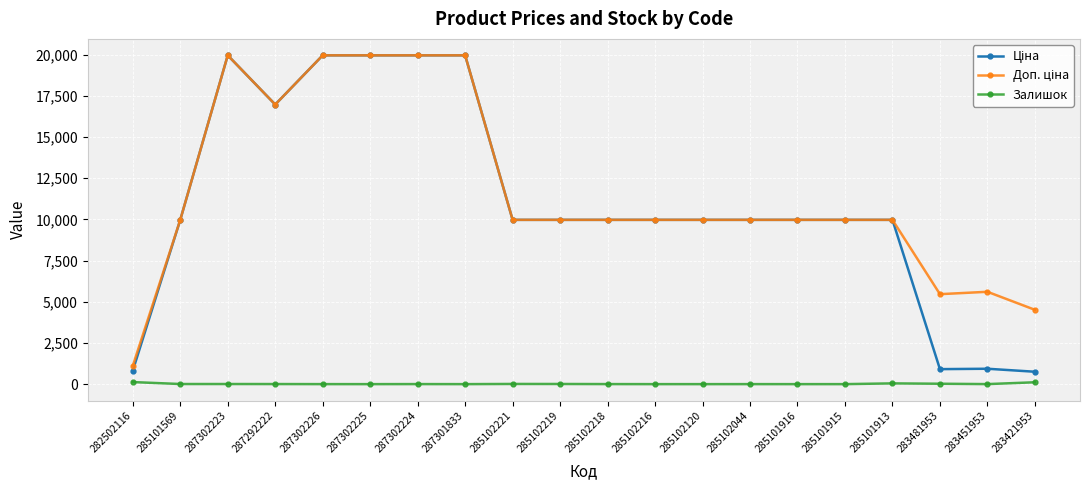

At how many categories does at least one series exceed 13489?

6